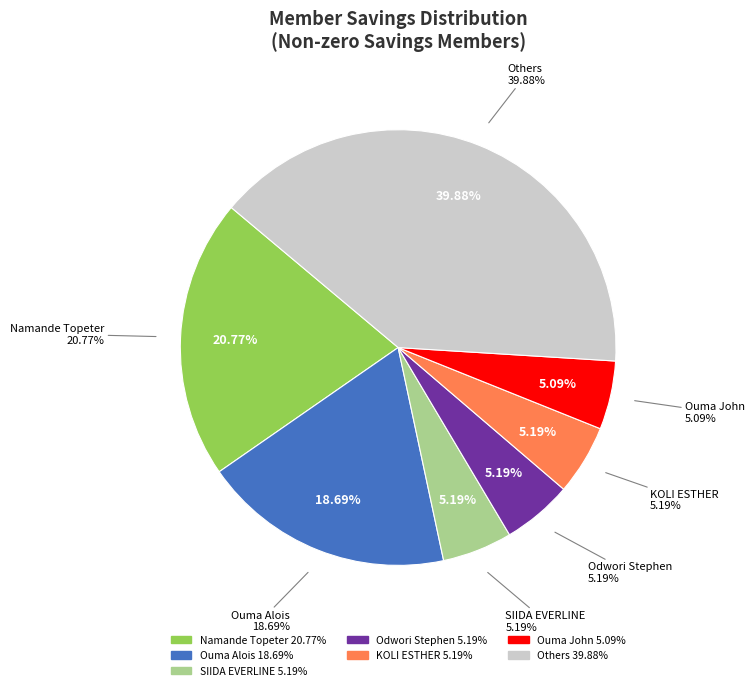

Which category has the biggest portion of the pie?

Namande Topeter